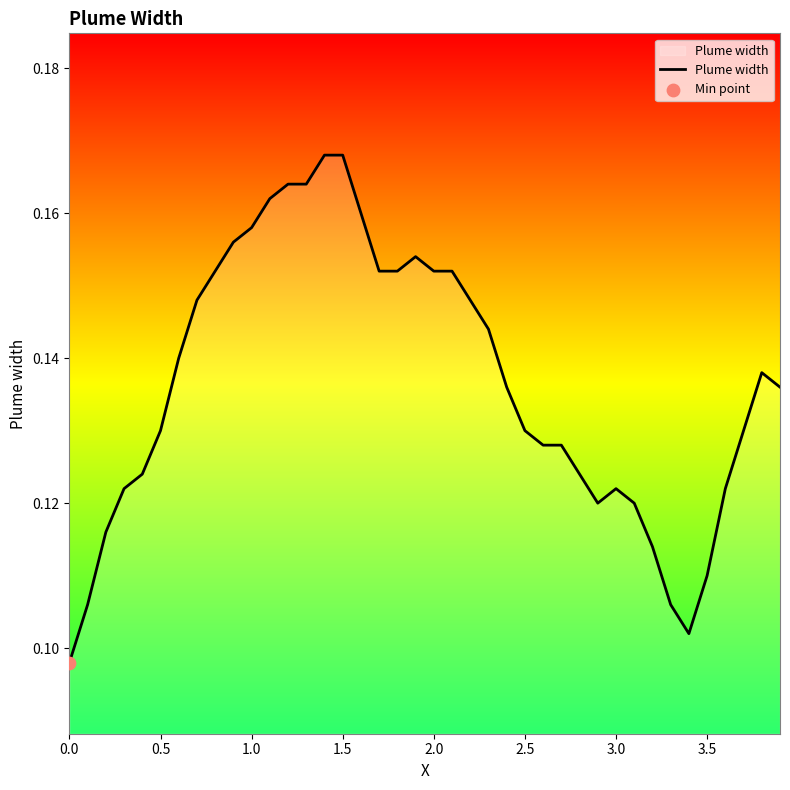

How many lines are shown in the chart?

1